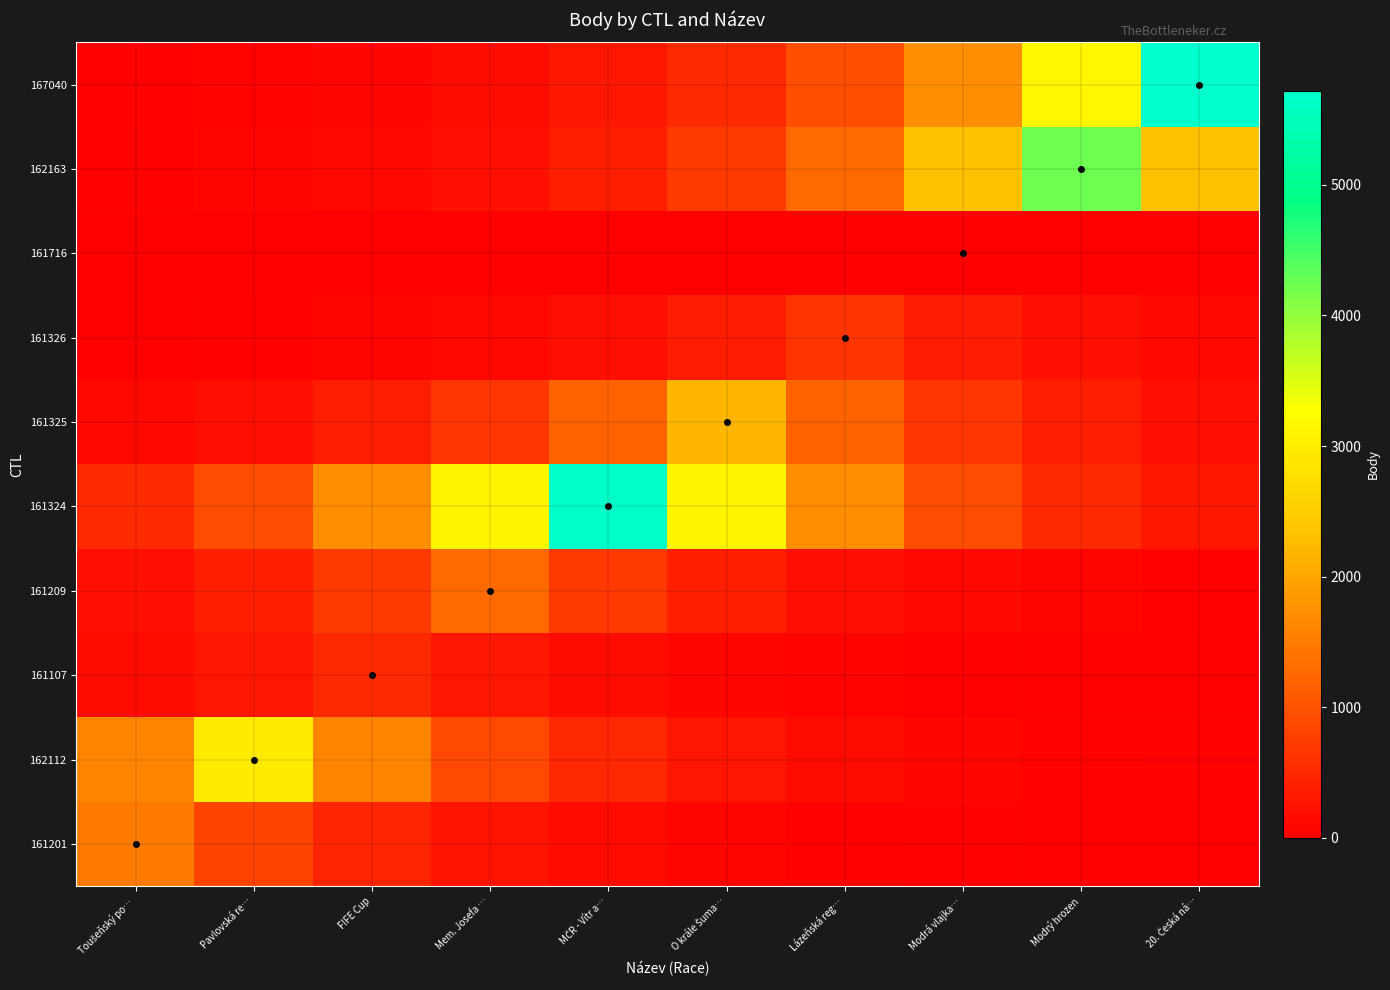

The 161326 series shows 106.6 at 20. Česká ná…. True or false?

True